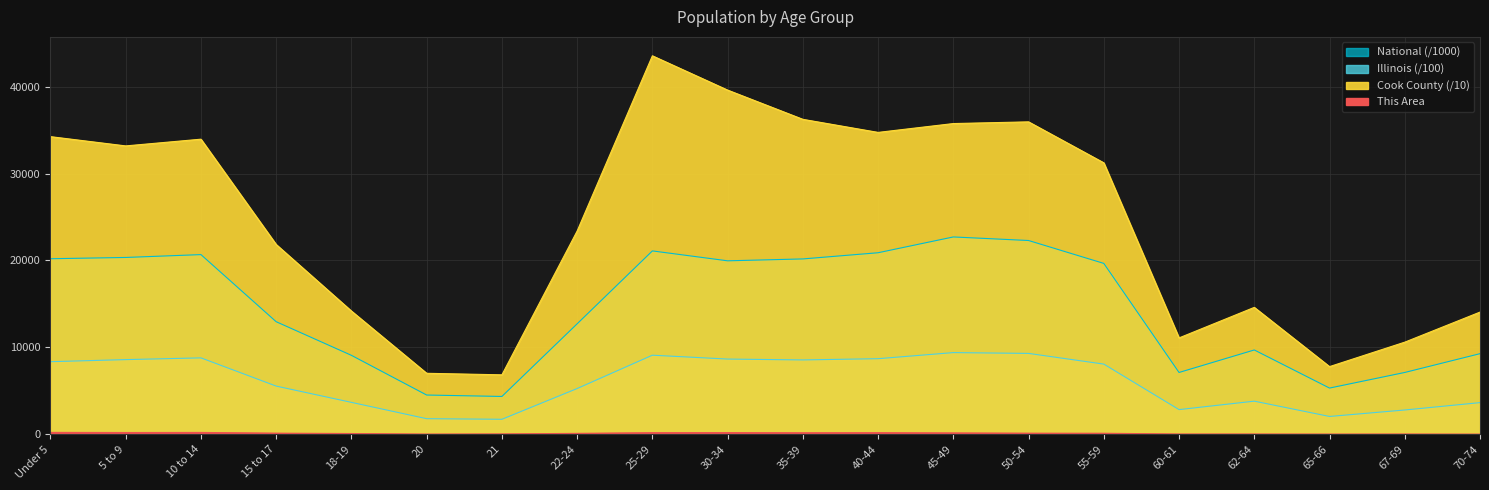

At which label is National closest to 13531?

15 to 17